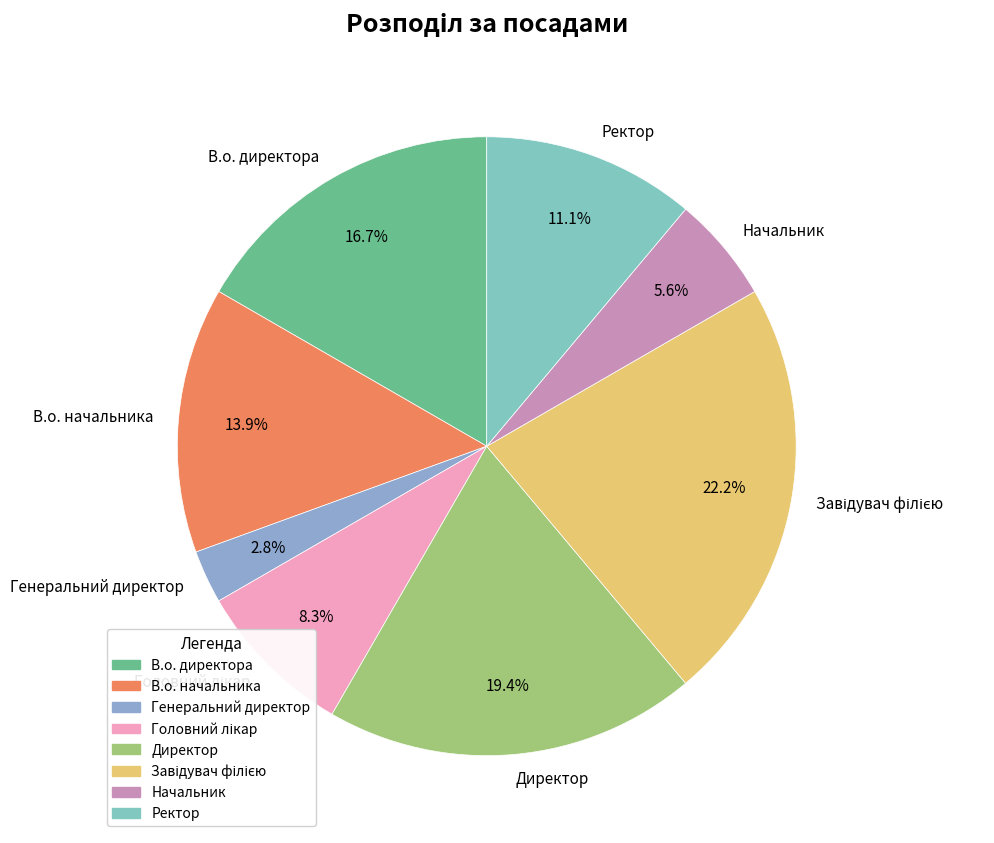

Approximately how many times larger is the value at Начальник compared to Ректор?

0.5